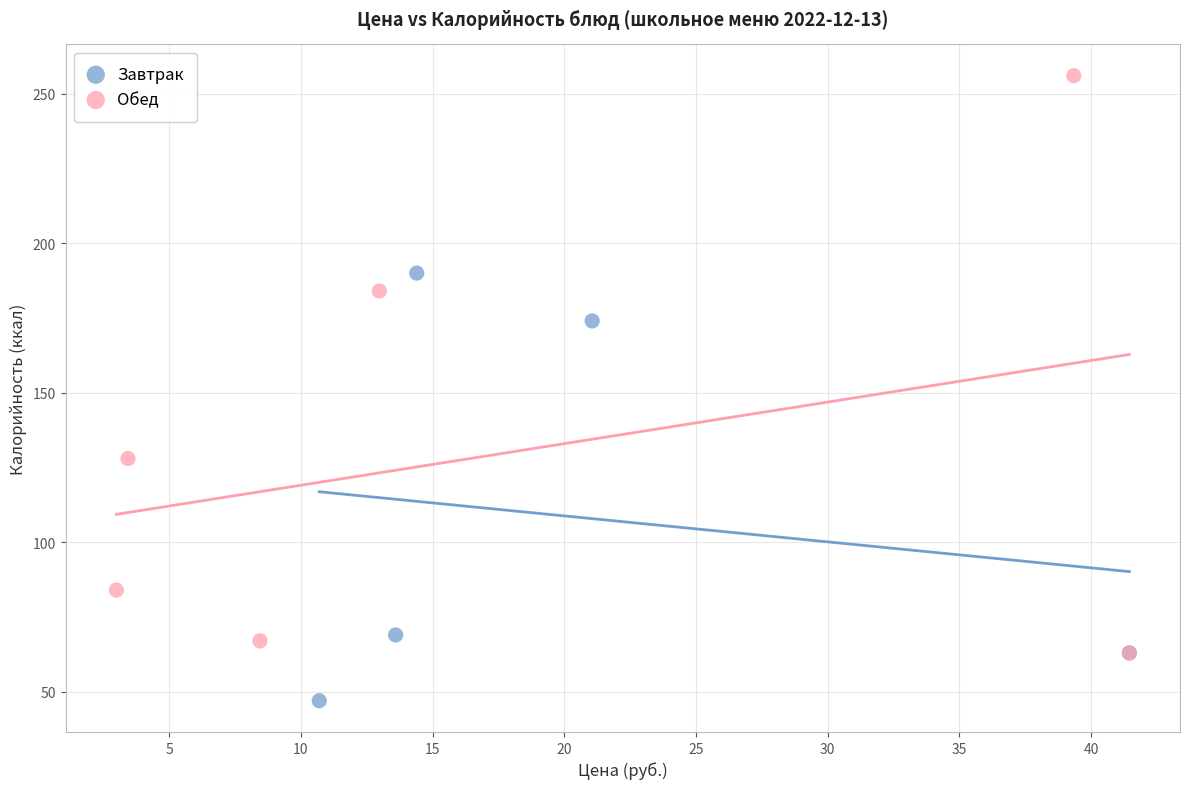

Which series contains the lowest Y value?

Завтрак